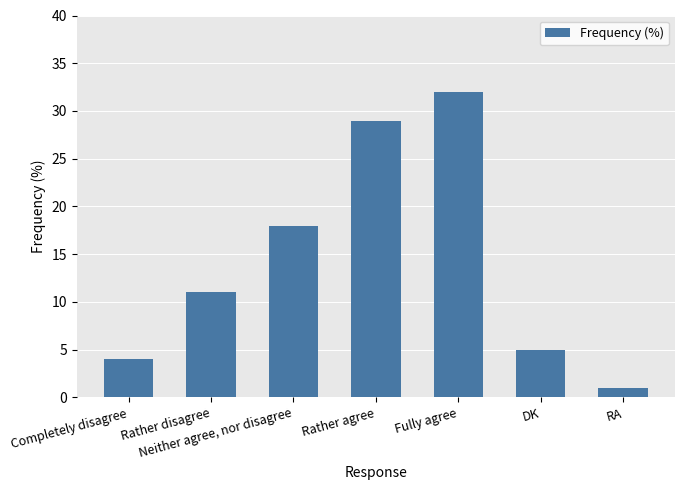

What is the change in value from Rather disagree to RA?

-10